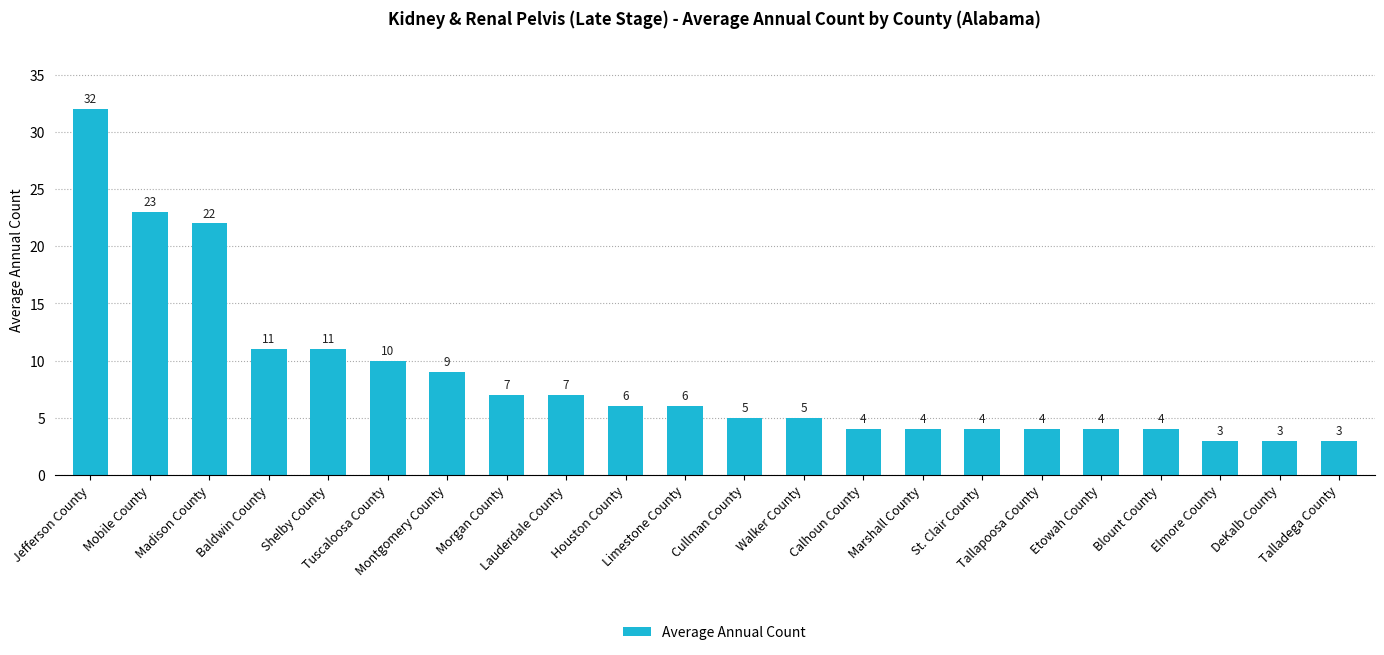

What is the sum of the values at Etowah County and Montgomery County?

13